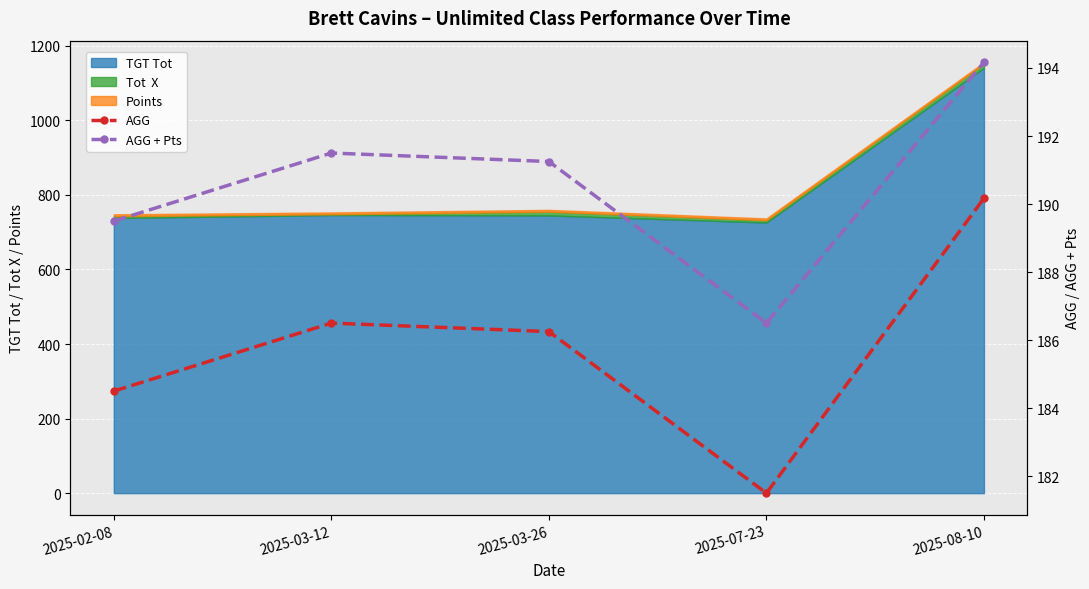

True or false: AGG + Pts and AGG intersect in this chart.

False